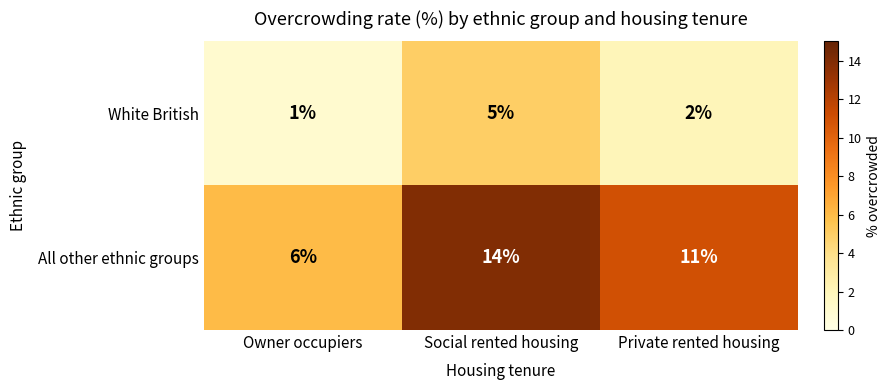

Count the White British values in the range 1 to 5.

3